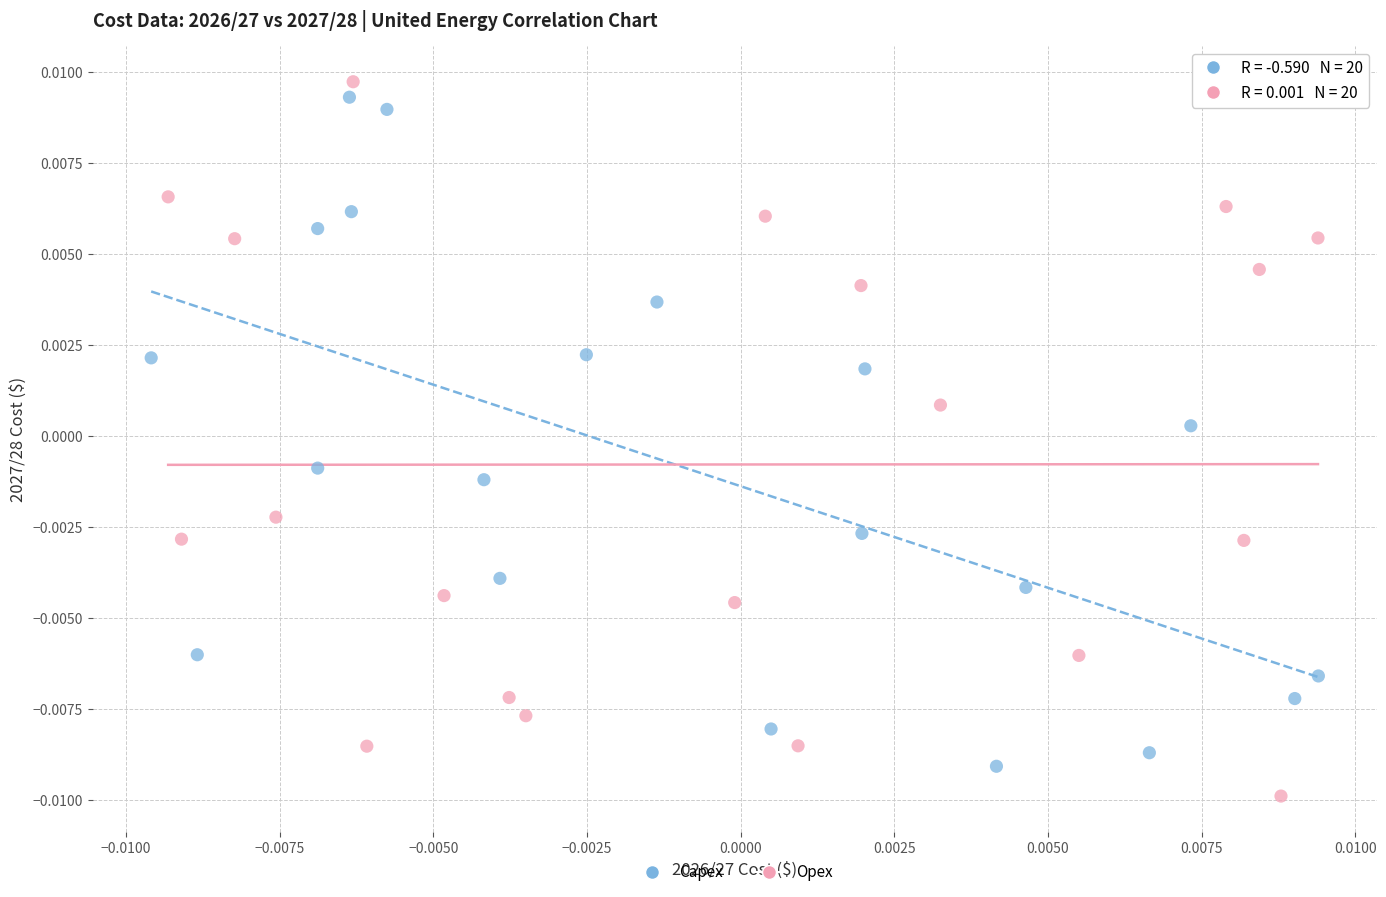

What are all the series names shown in the legend?

Capex, Opex